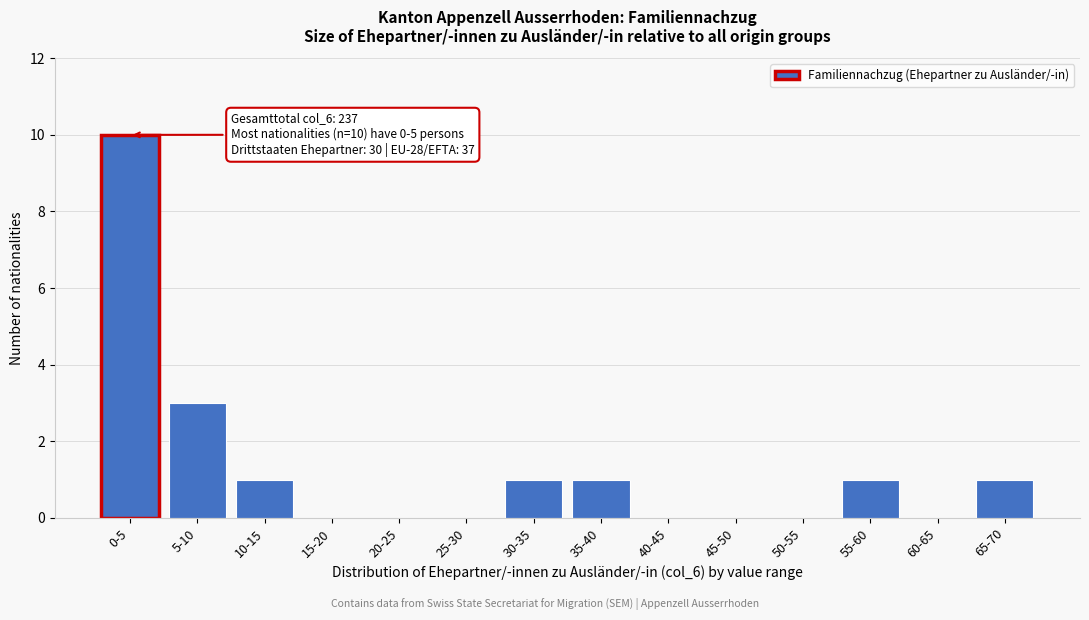

Reading right to left, what are all the values shown in this chart?

65-70=1	60-65=0	55-60=1	50-55=0	45-50=0	40-45=0	35-40=1	30-35=1	25-30=0	20-25=0	15-20=0	10-15=1	5-10=3	0-5=10